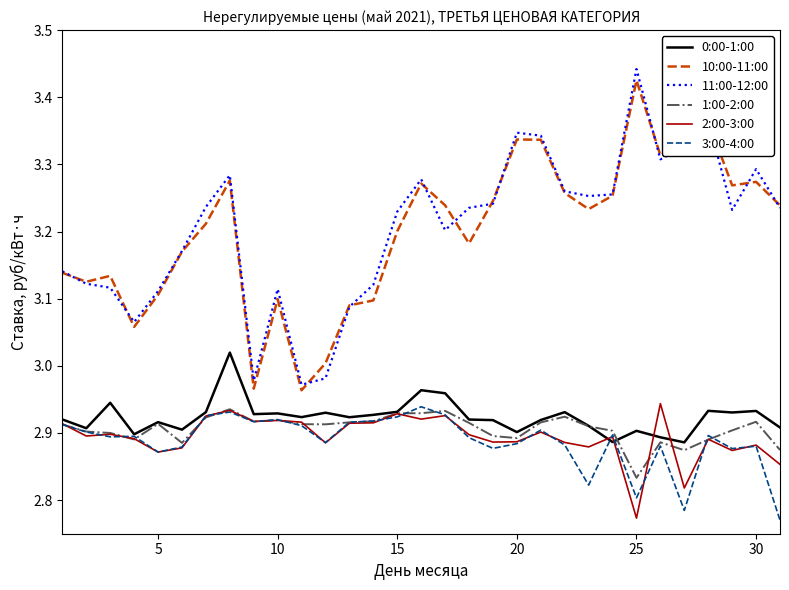

Which series has the largest range (max minus min)?

11:00-12:00